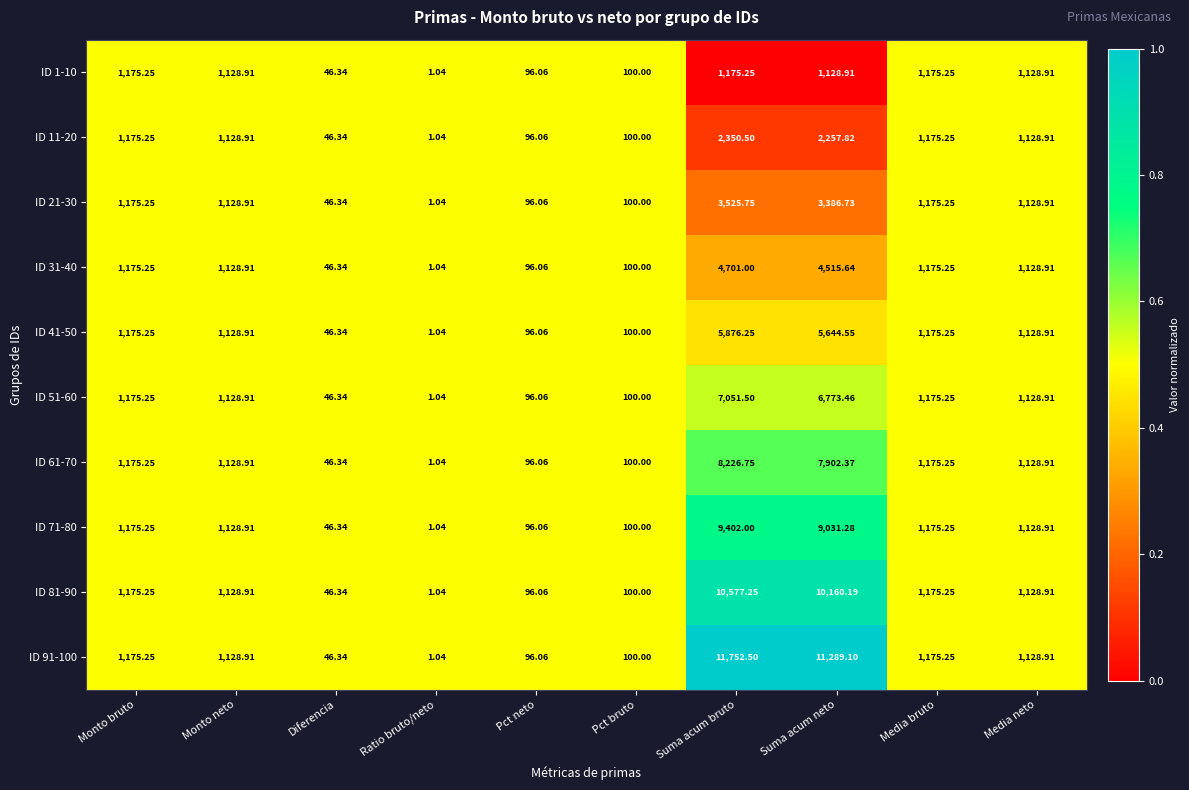

At which category is the sum across all series the highest?

Suma acum bruto